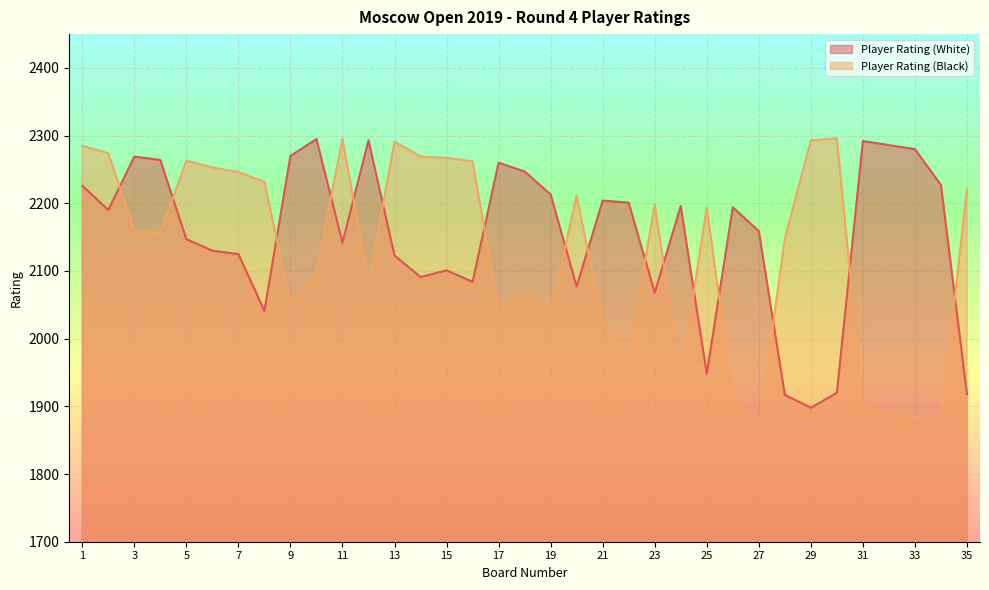

How many values in the Player Rating (White) series exceed 2190?

17